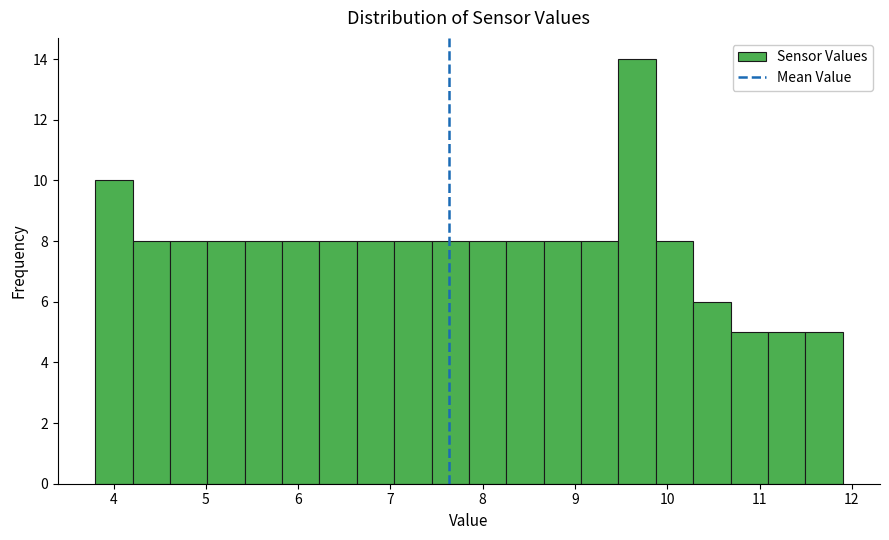

How tall is the bar that spans 3.8 to 4.2 on the x-axis? Neither the bar edges nor the heights are printed on the chart, so give them approximately, as read against the axes.

10